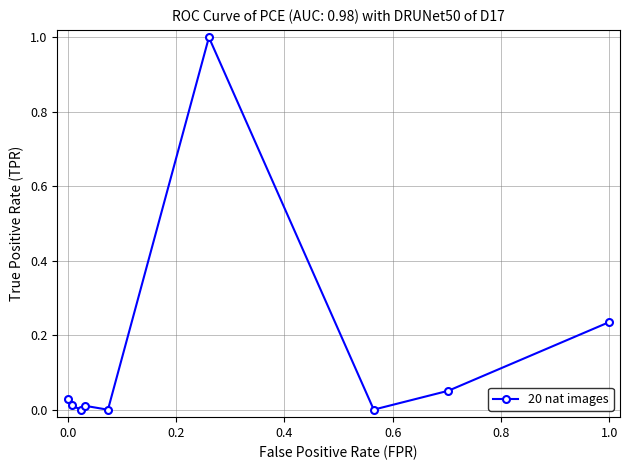

What is the greatest value displayed?

1.0